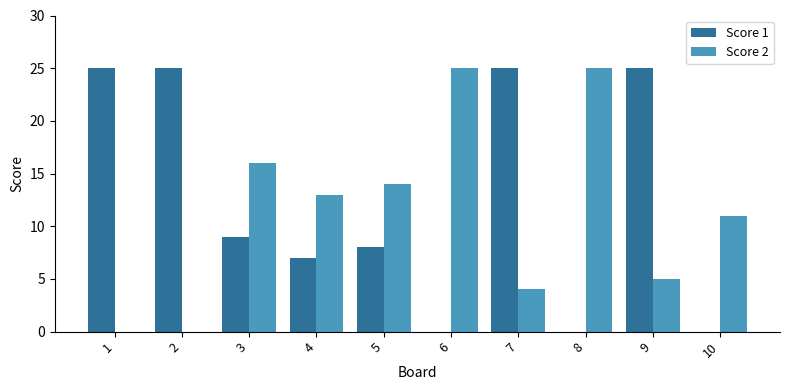

What are all the series names shown in the legend?

Score 1, Score 2